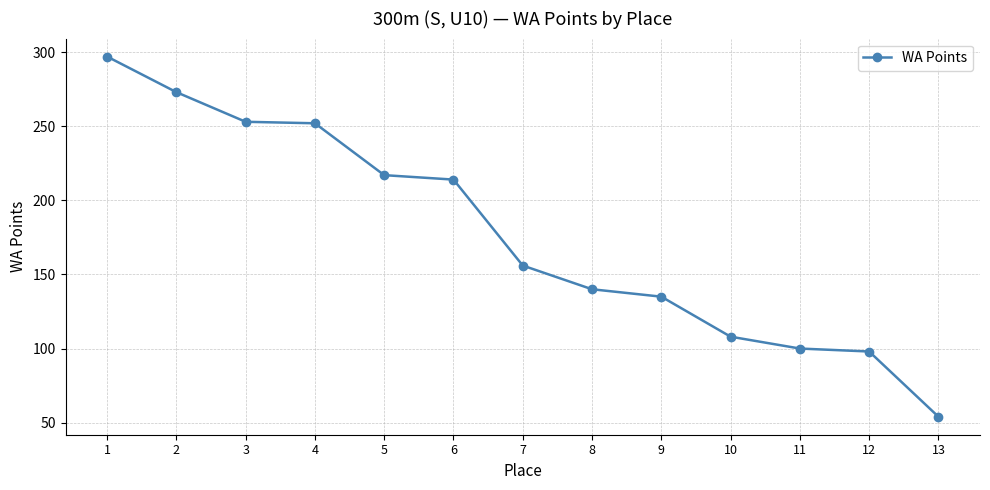

What is the difference between the second highest and minimum values?

219